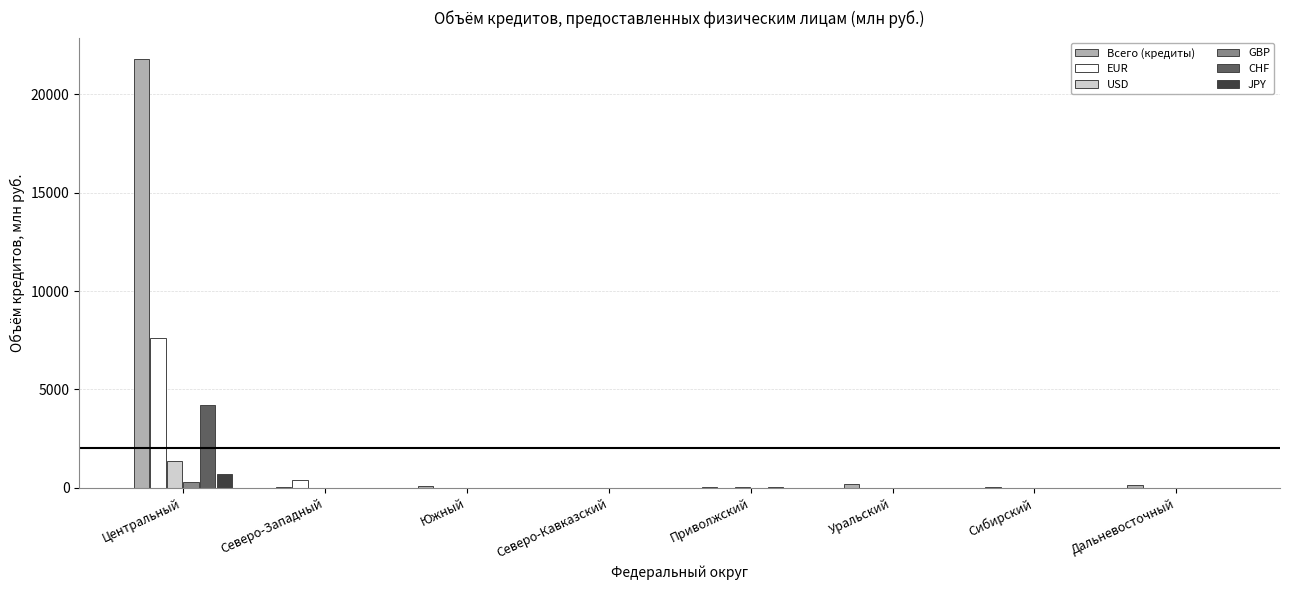

What is the sum of all JPY values?

703